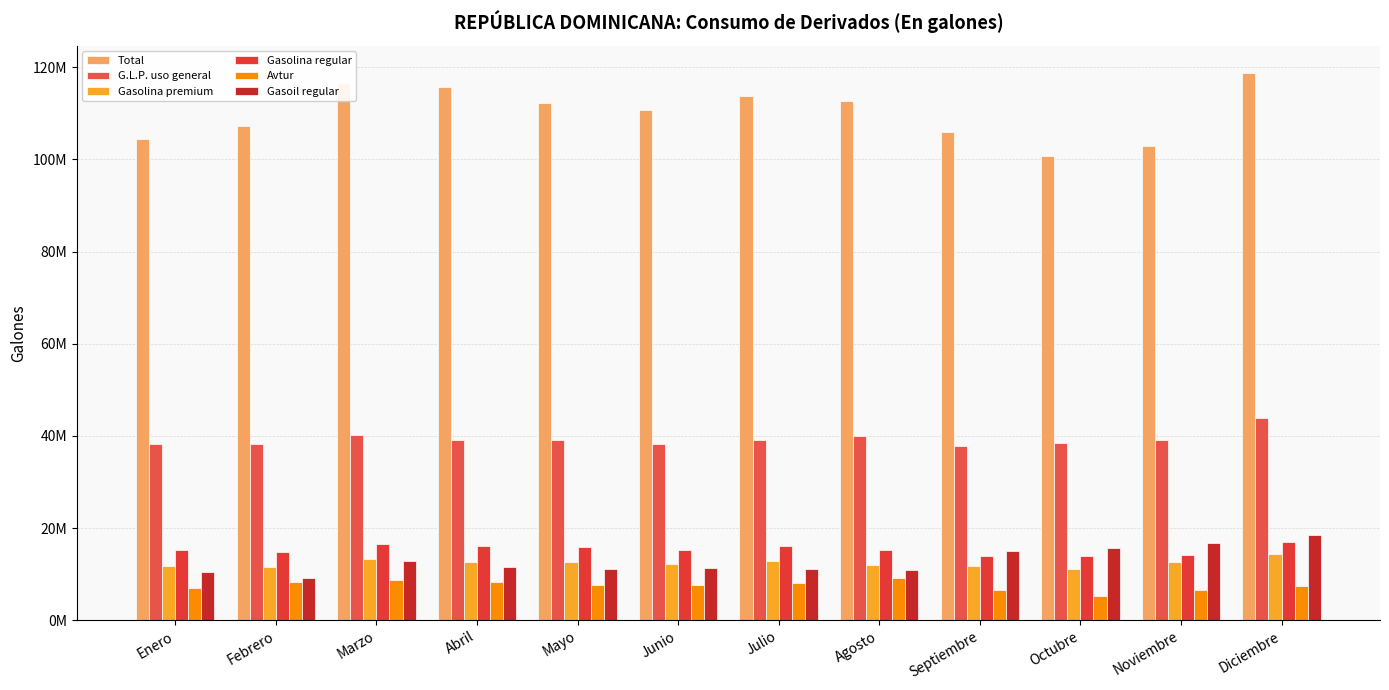

What is the difference between the maximum and minimum values in the G.L.P. uso general series?

6127816